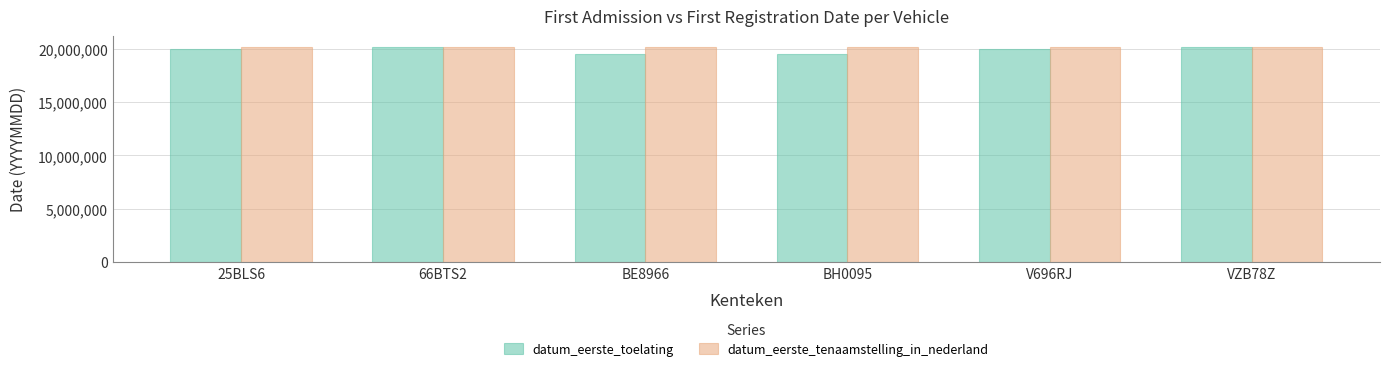

What position from the right is BE8966?

4